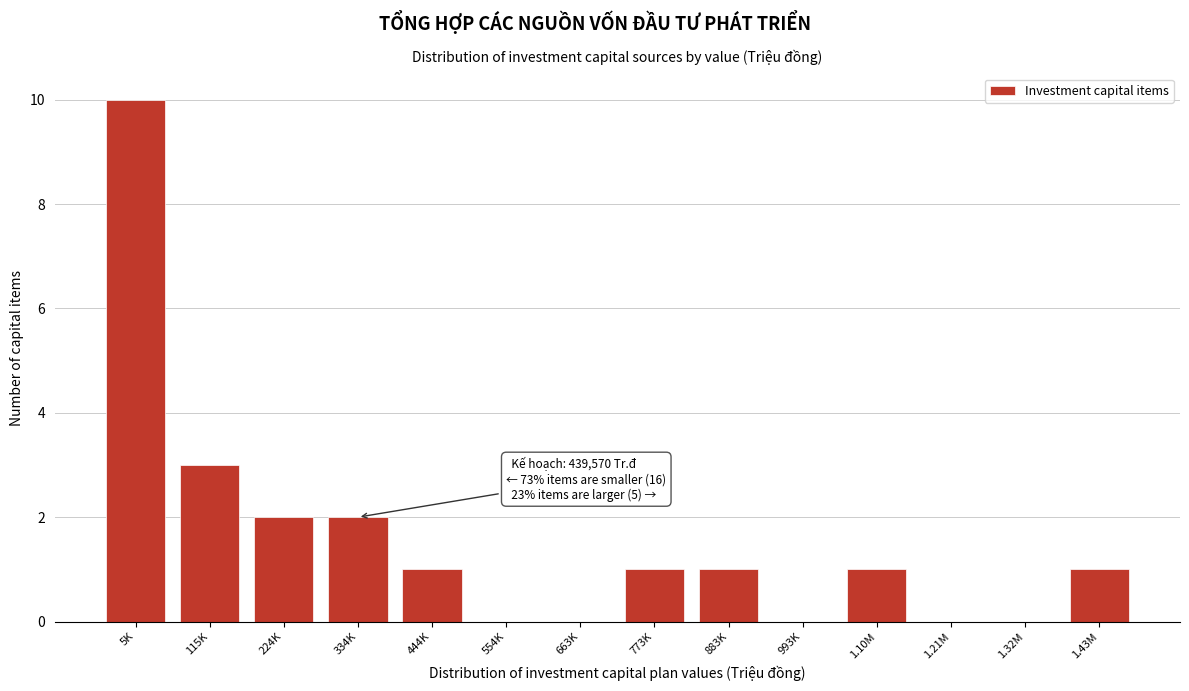

Reading right to left, list all the values displayed in this chart.

1.43M=1	1.32M=0	1.21M=0	1.10M=1	993K=0	883K=1	773K=1	663K=0	554K=0	444K=1	334K=2	224K=2	115K=3	5K=10